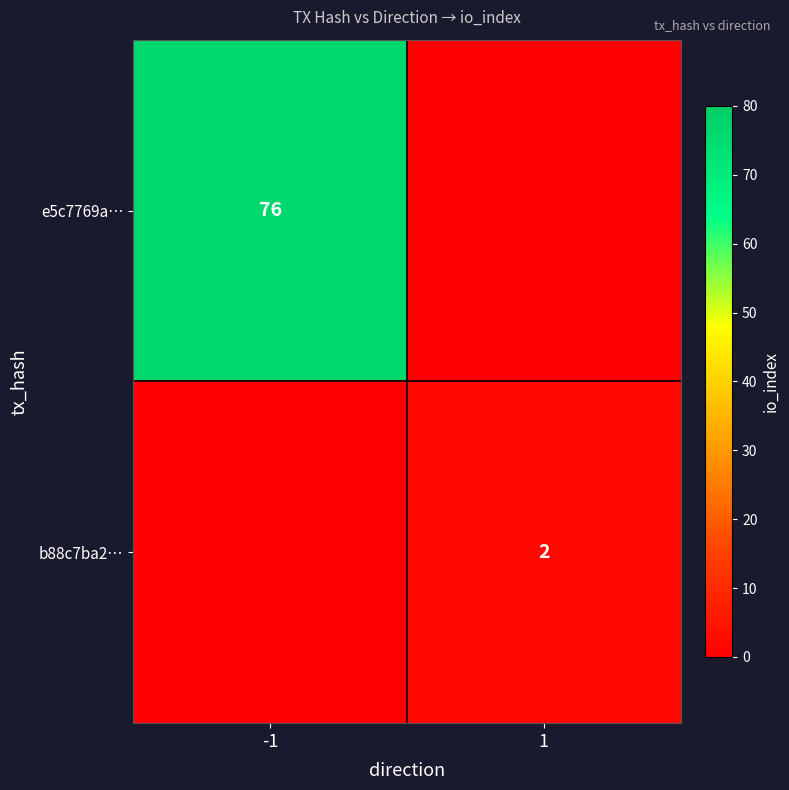

True or false: b88c7ba2… has a value of 2 at 1.

True